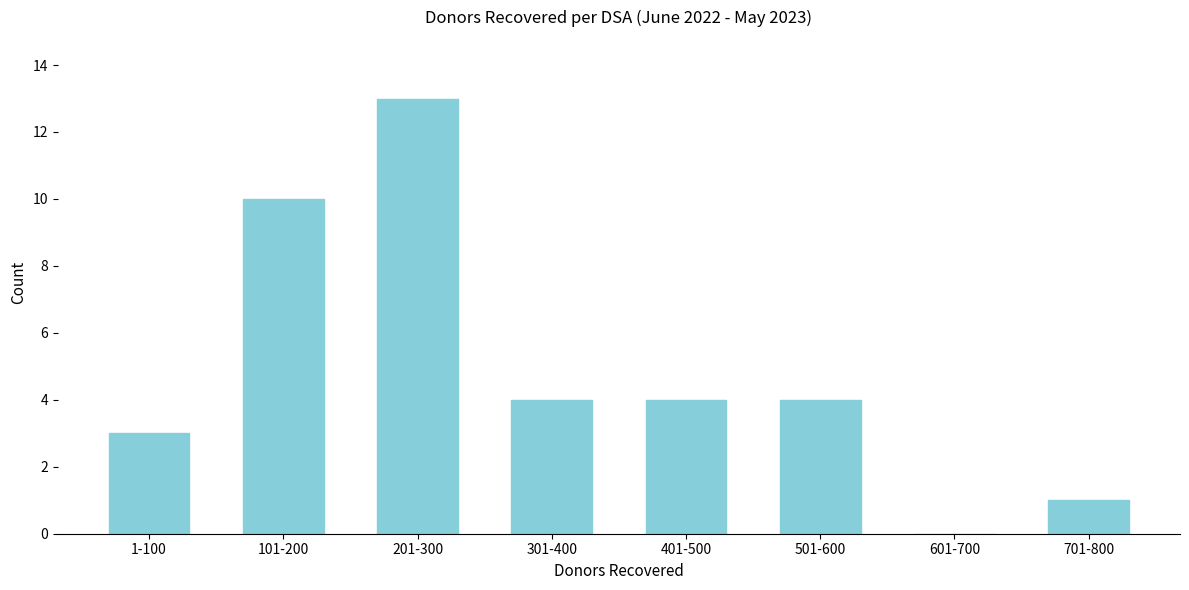

Reading left to right, transcribe all the data shown in this chart.

1-100=3	101-200=10	201-300=13	301-400=4	401-500=4	501-600=4	601-700=0	701-800=1